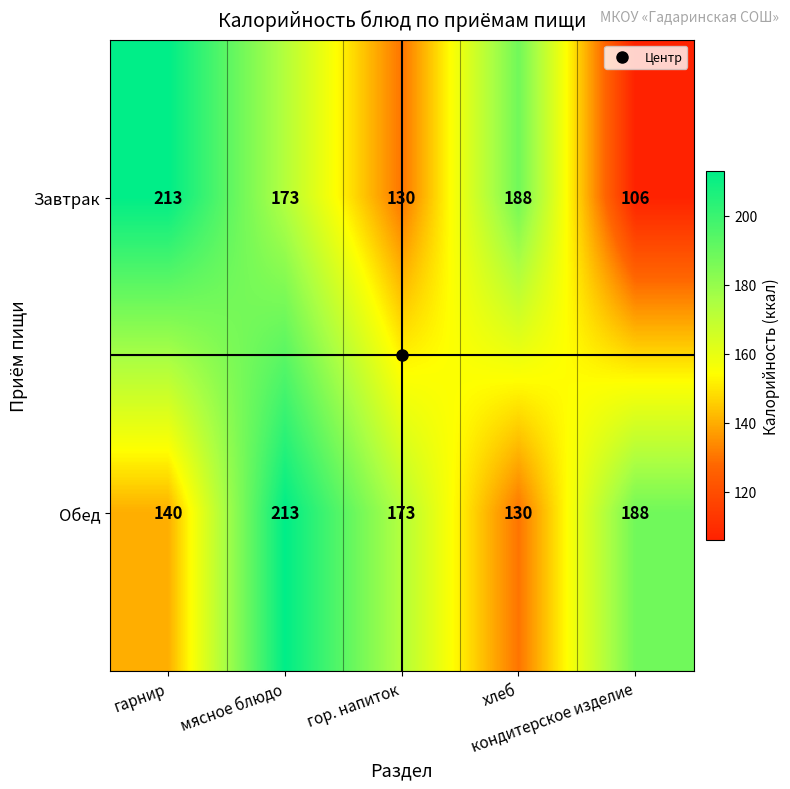

What is the maximum value shown in the chart?

213